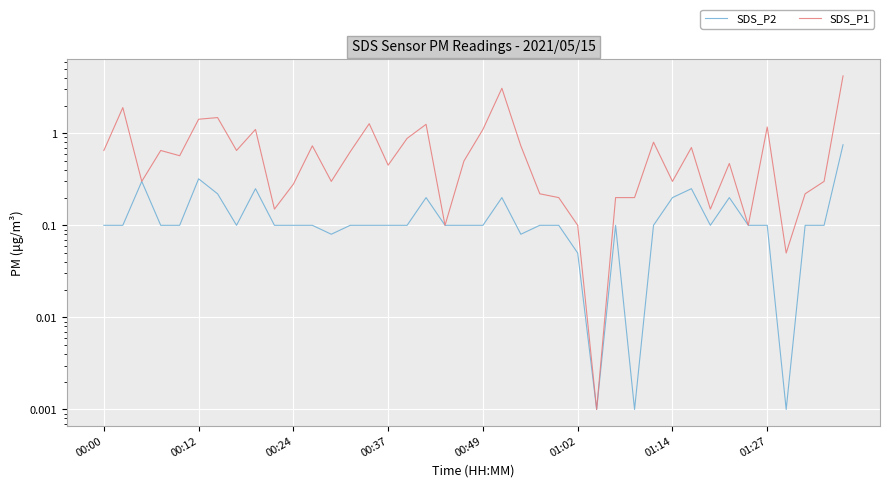

What is the value of the SDS_P1 point at the 25th from the left?

0.2